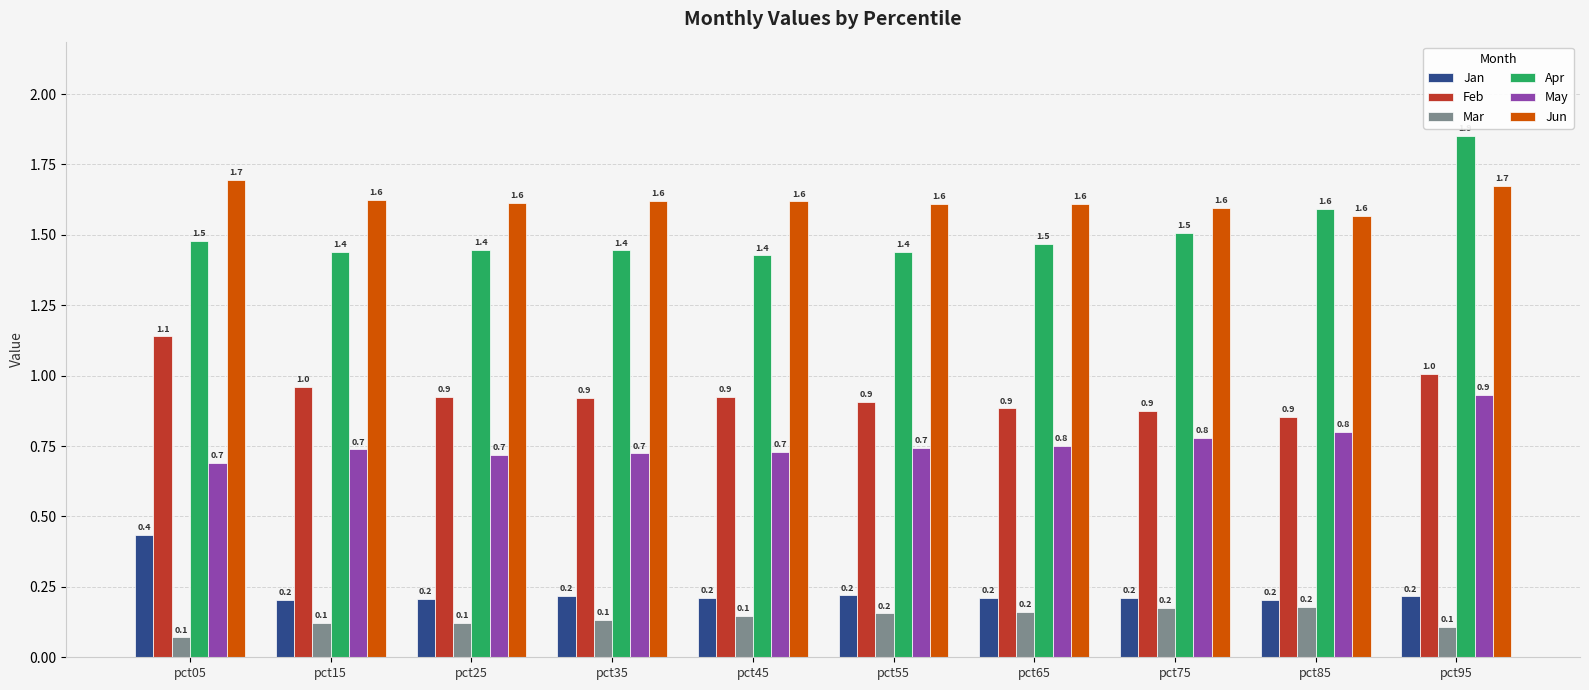

What are all the series names shown in the legend?

Jan, Feb, Mar, Apr, May, Jun